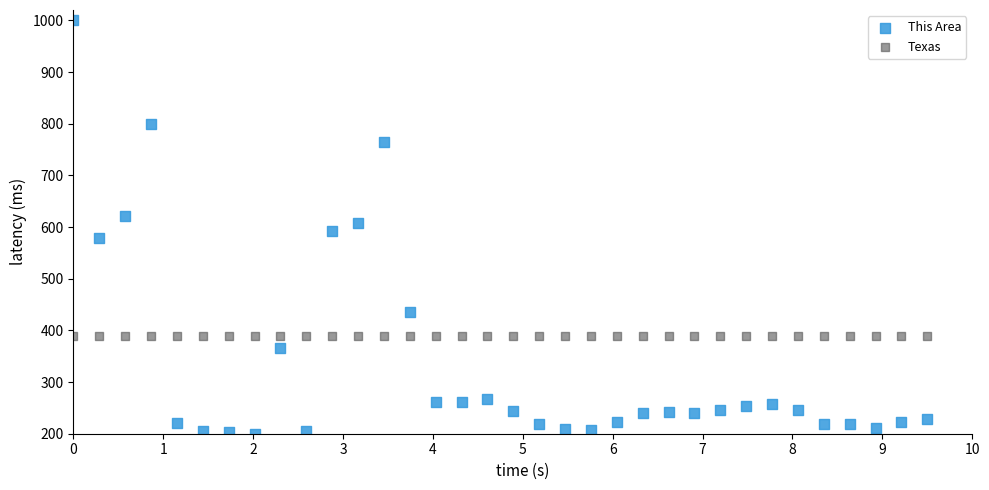

Which series reaches the maximum Y coordinate?

This Area